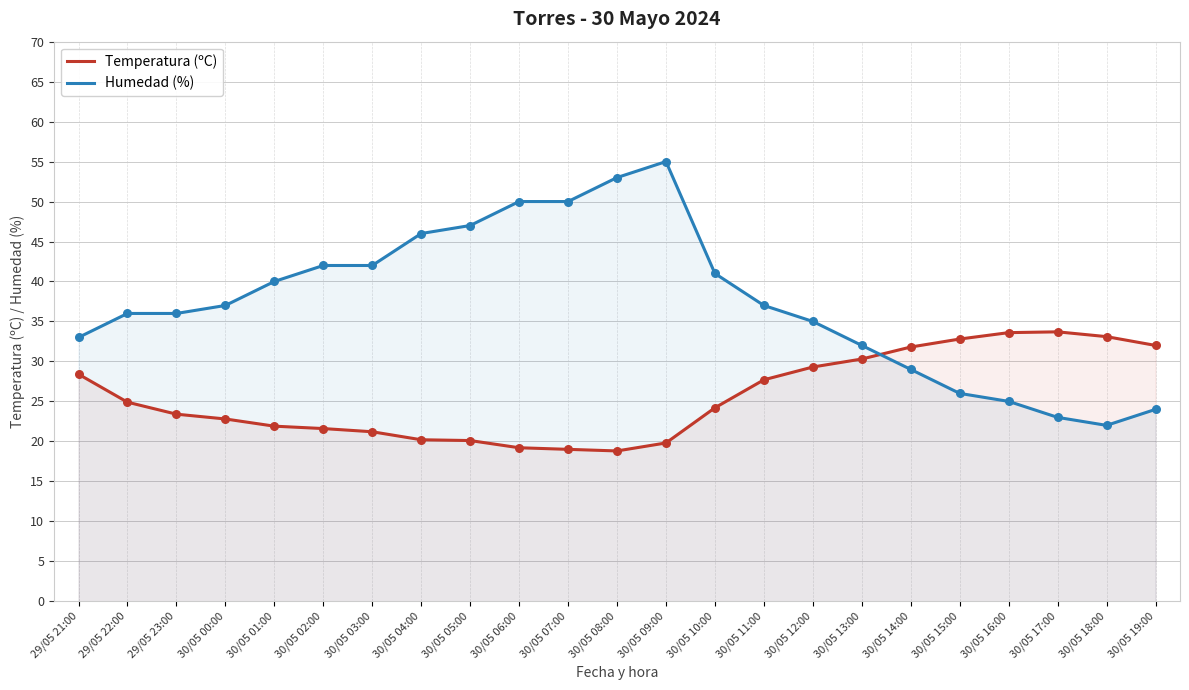

Is the value of Temperatura (ºC) at 29/05 21:00 greater than the value of Humedad (%) at 30/05 04:00?

No